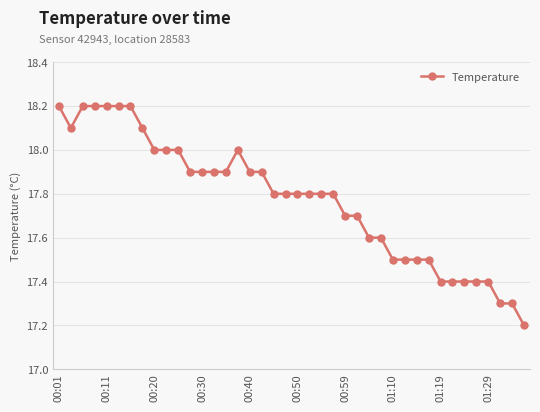

What is the maximum value shown in the chart?

18.2